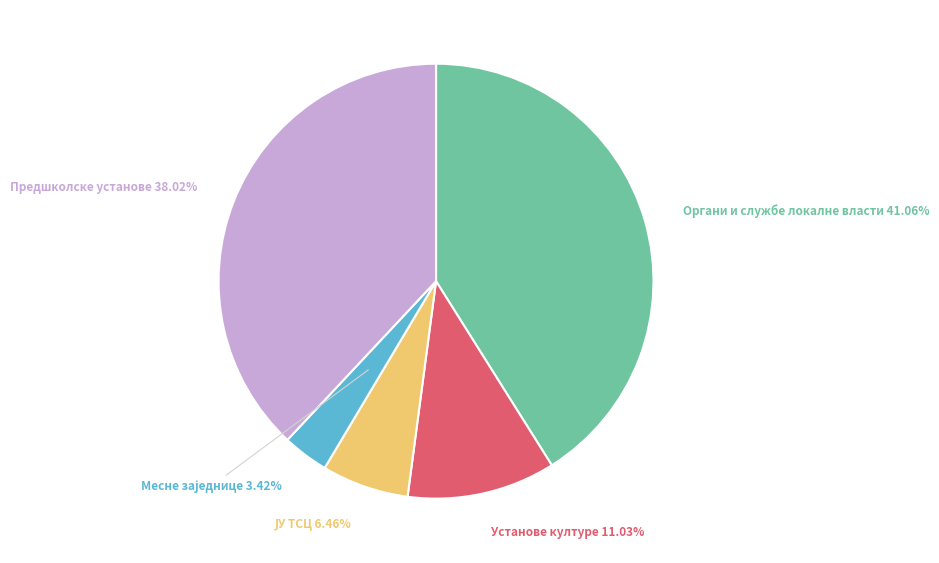

How many segments does this pie chart have?

5